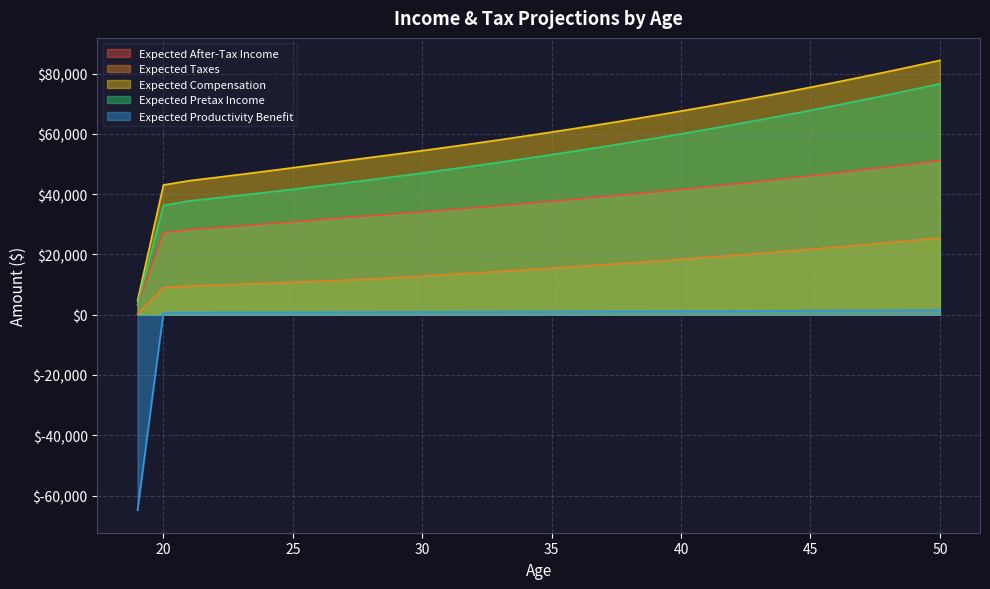

What is the average value of the Expected After-Tax Income series?

37203.8